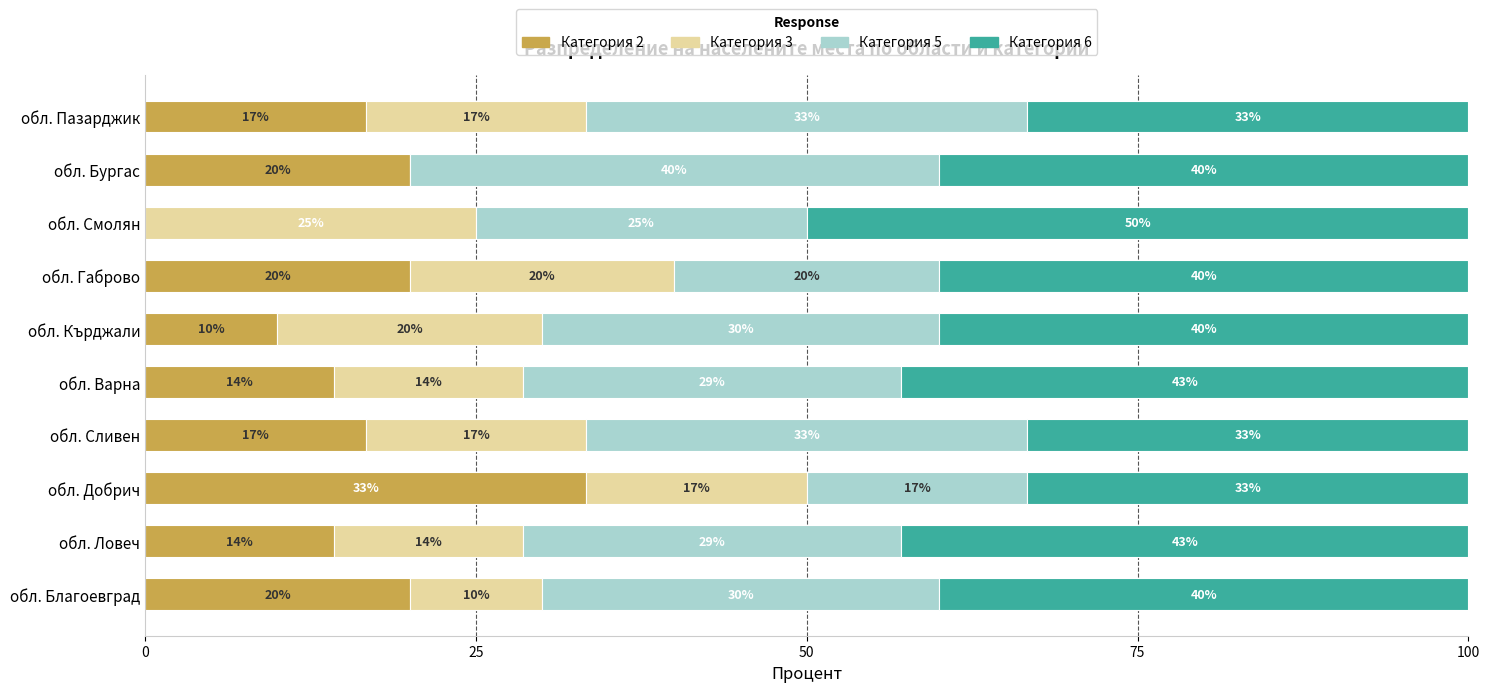

What is the total value across all series at обл. Габрово?

100.0